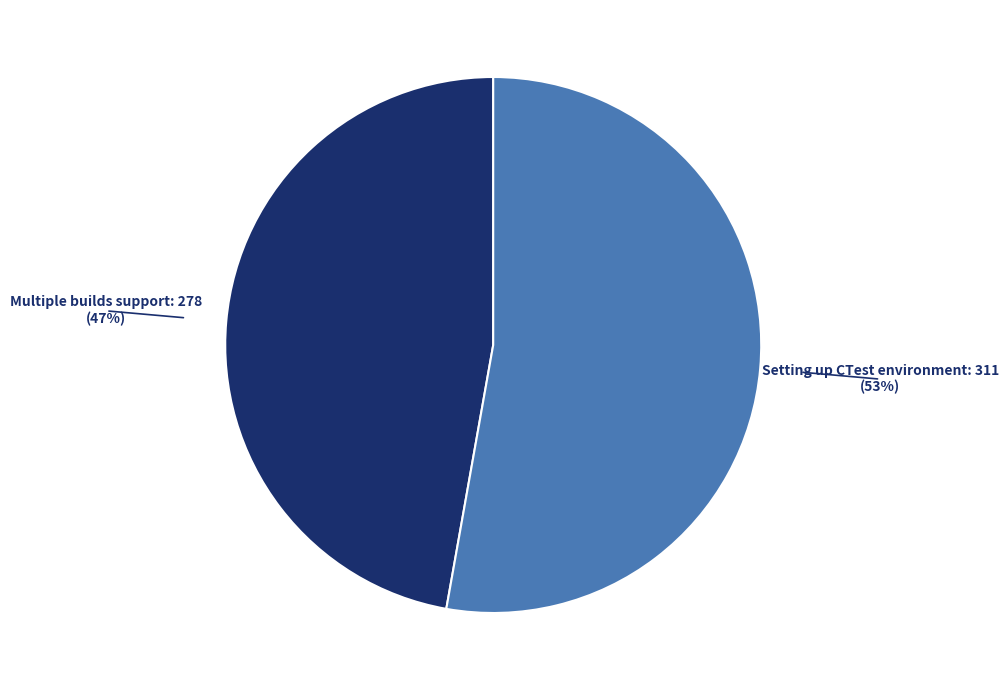

True or false: Setting up CTest environment accounts for 59% of the total.

False